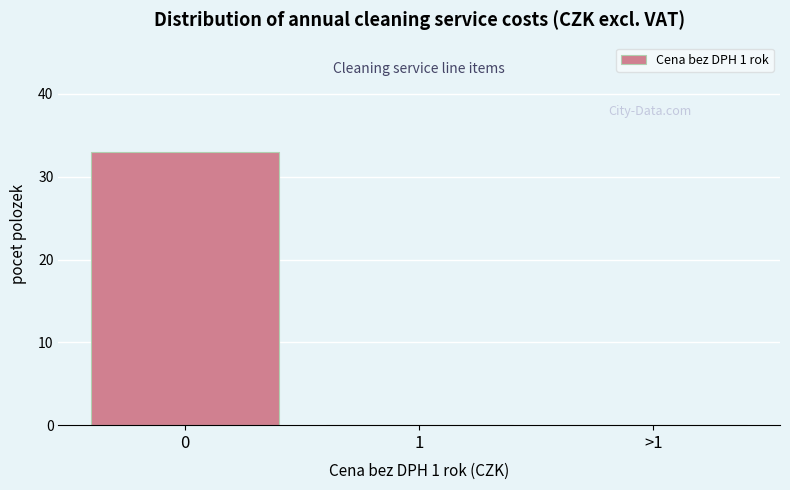

Reading left to right, what are all the values shown in this chart?

0=33	1=0	>1=0